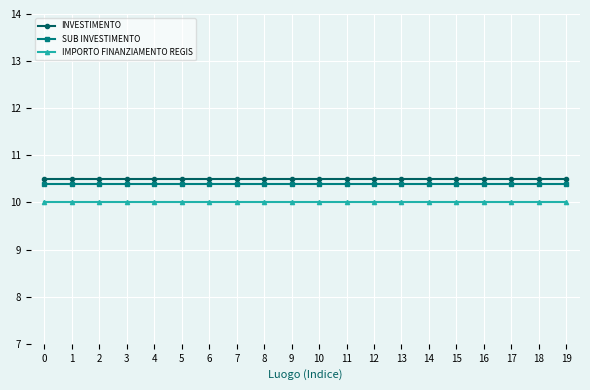

What is the value of the IMPORTO FINANZIAMENTO REGIS point at the 6th from the left?

10.0